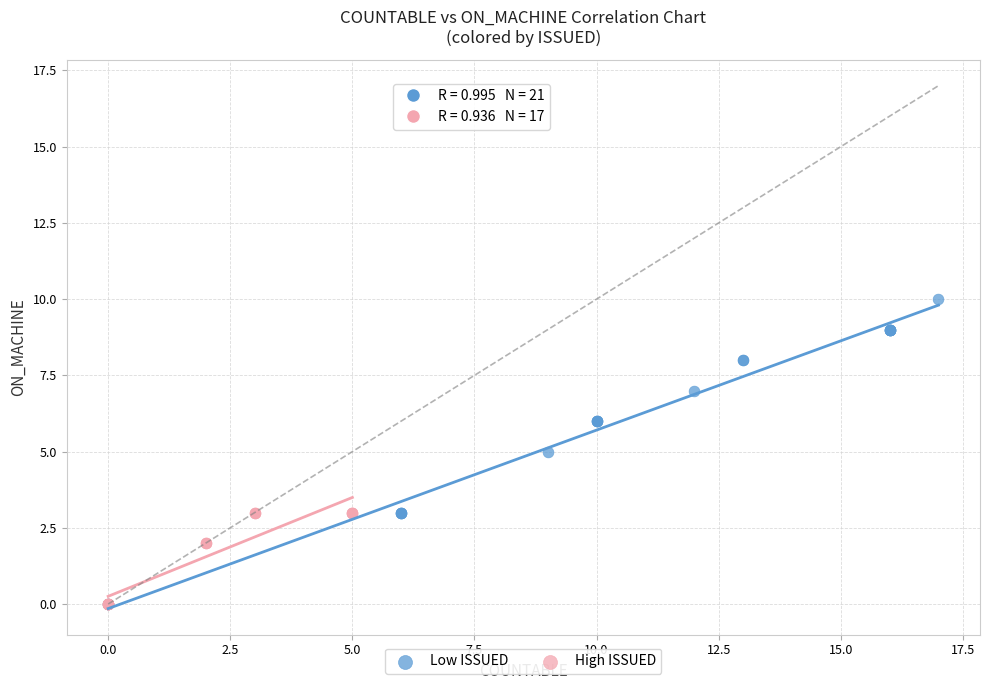

What are all the series names shown in the legend?

Low ISSUED, High ISSUED